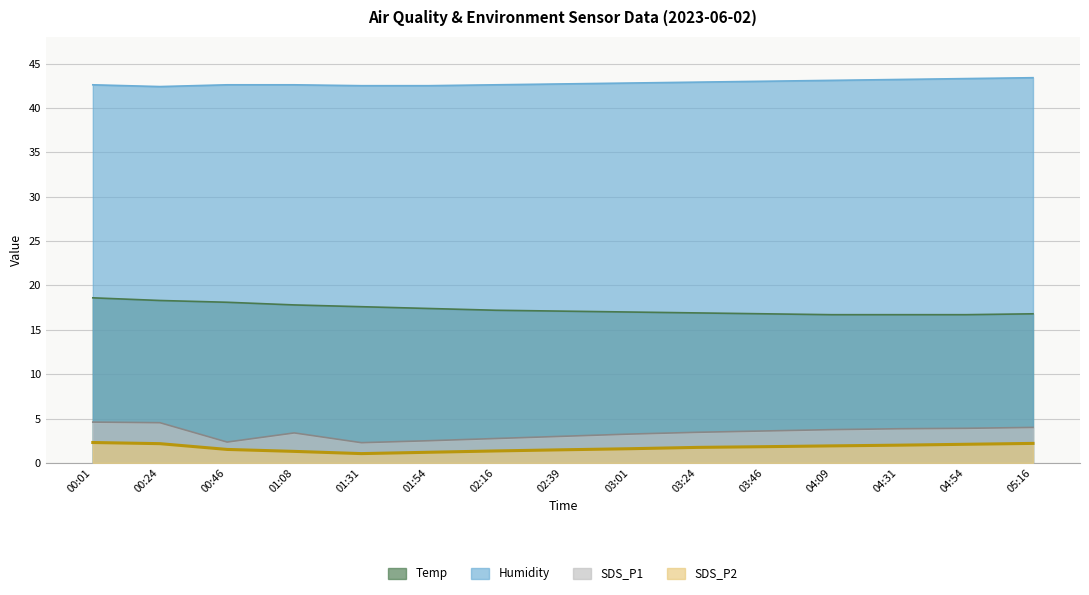

True or false: SDS_P1 and Humidity intersect in this chart.

False